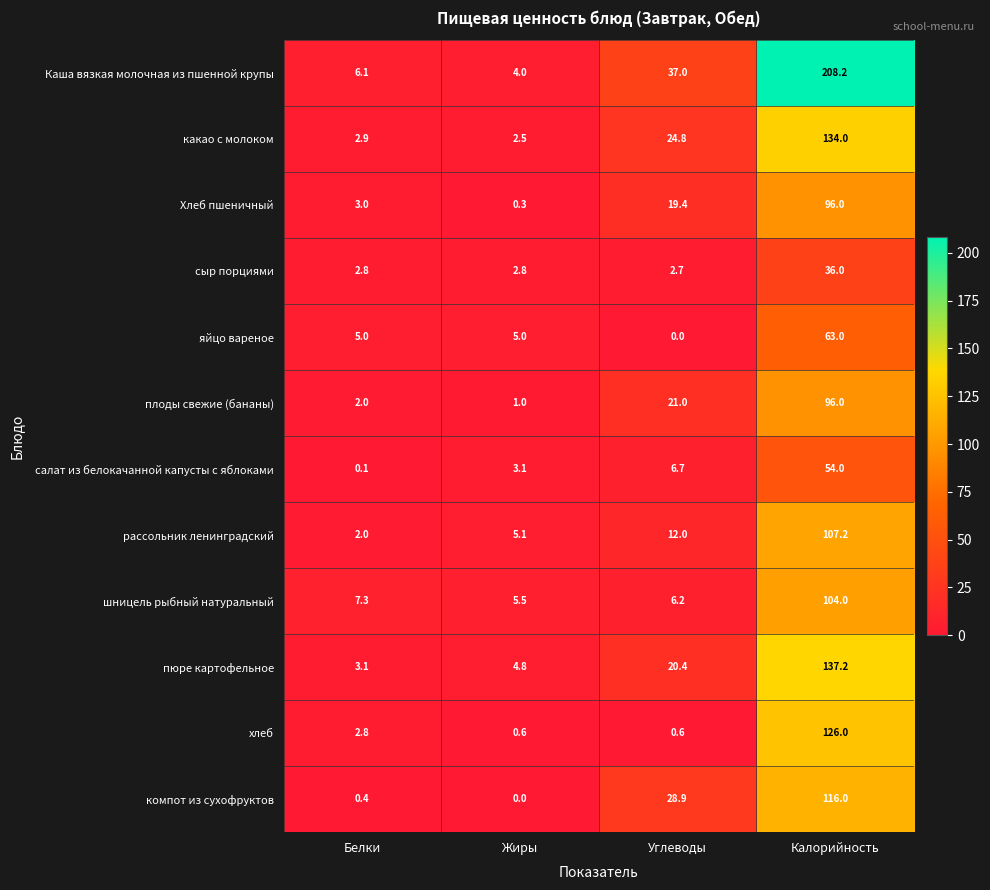

What is the greatest value displayed?

208.2